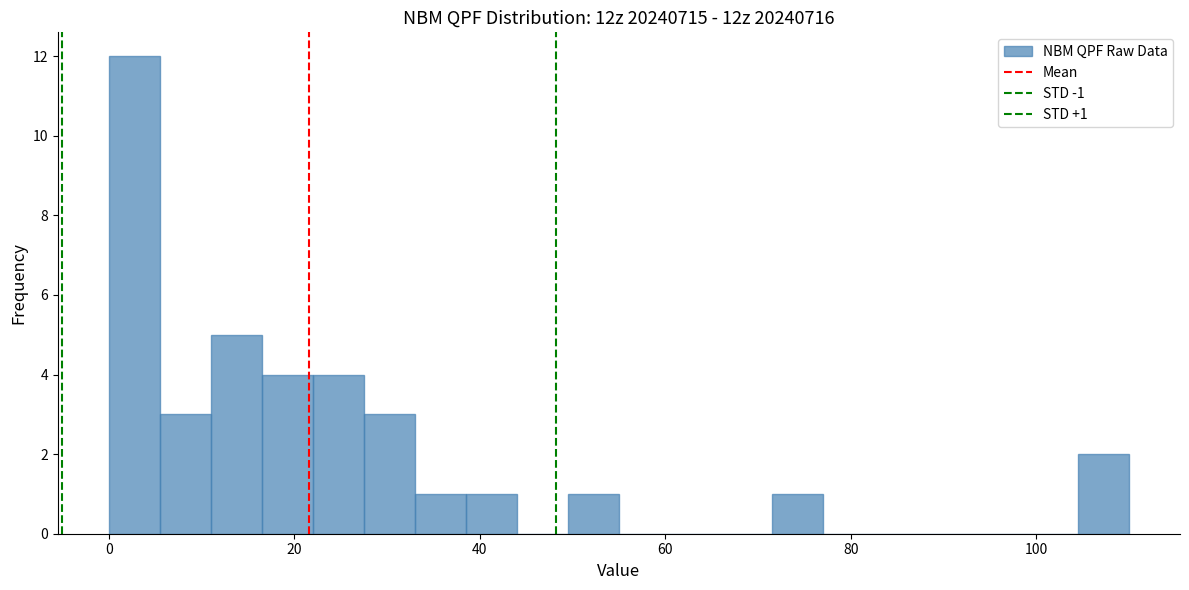

Read against the x-axis, roughly where is the centre of the tallest bar?

2